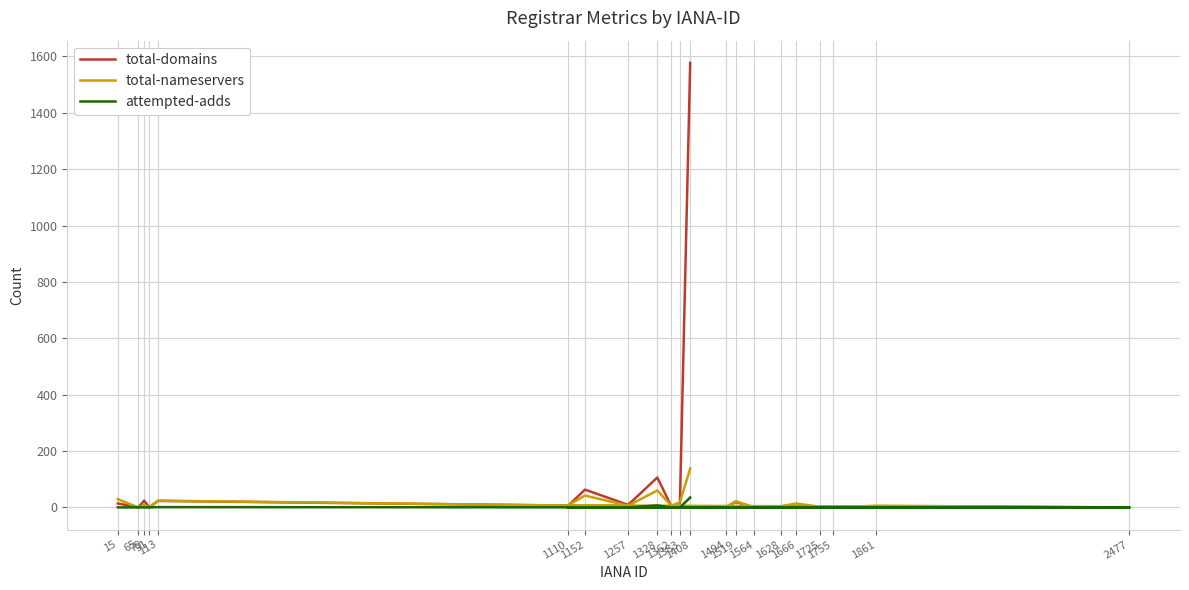

Which series changed the most between 113 and 1666?

total-domains